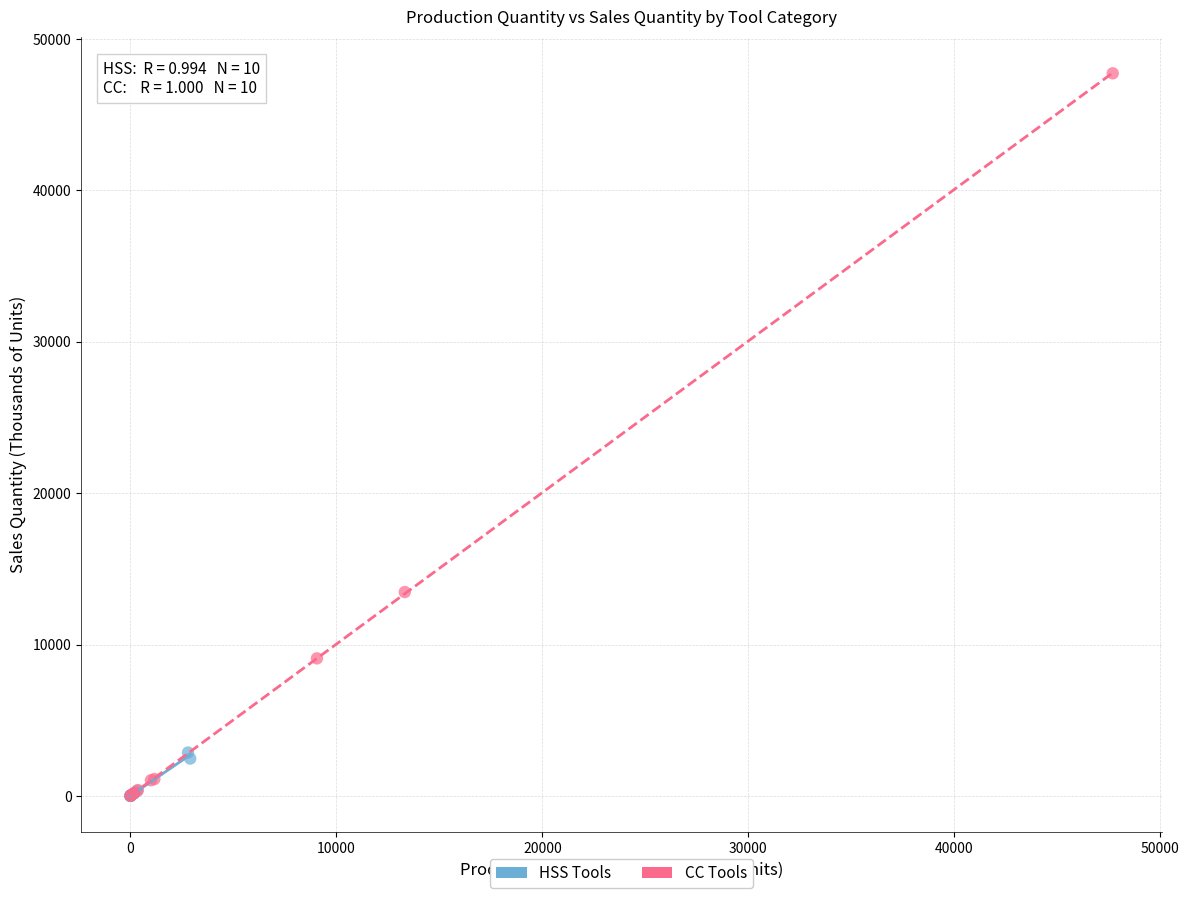

What are all the series names shown in the legend?

HSS Tools, CC Tools